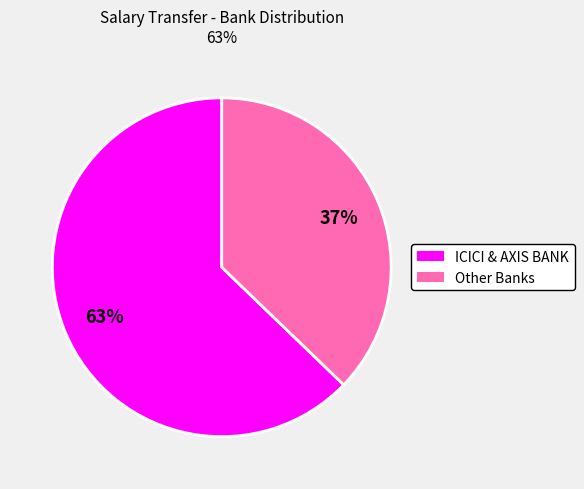

To the nearest percent, what is the difference between the largest and smallest slice percentages?

26%